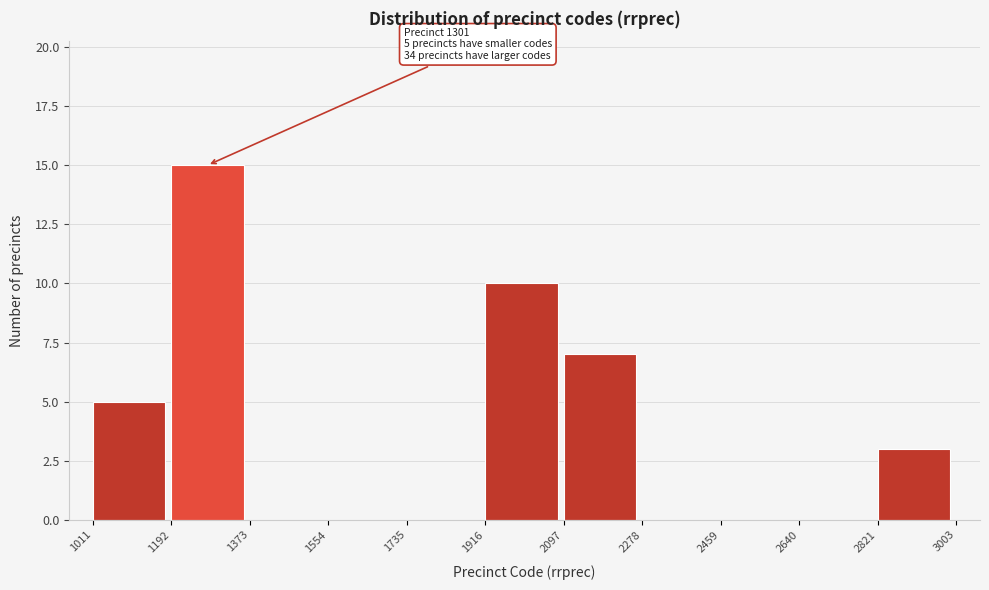

Which range on the x-axis has the tallest bar?

1192 to 1373